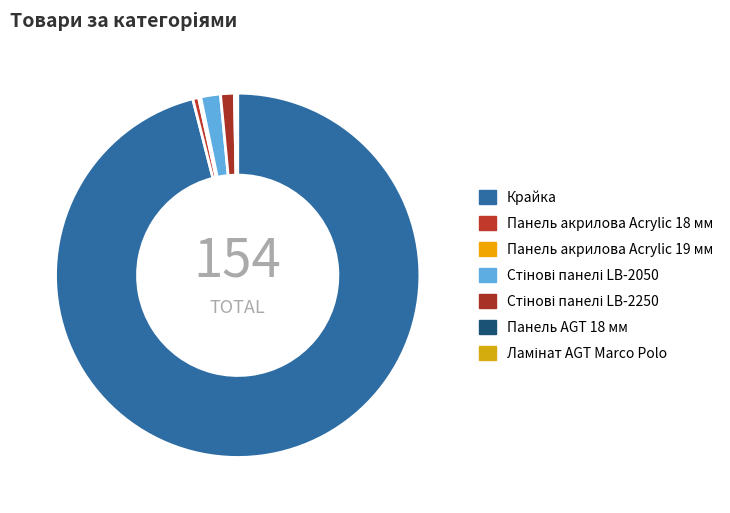

Is it true that Стінові панелі LB-2050 is 2% of the pie?

True